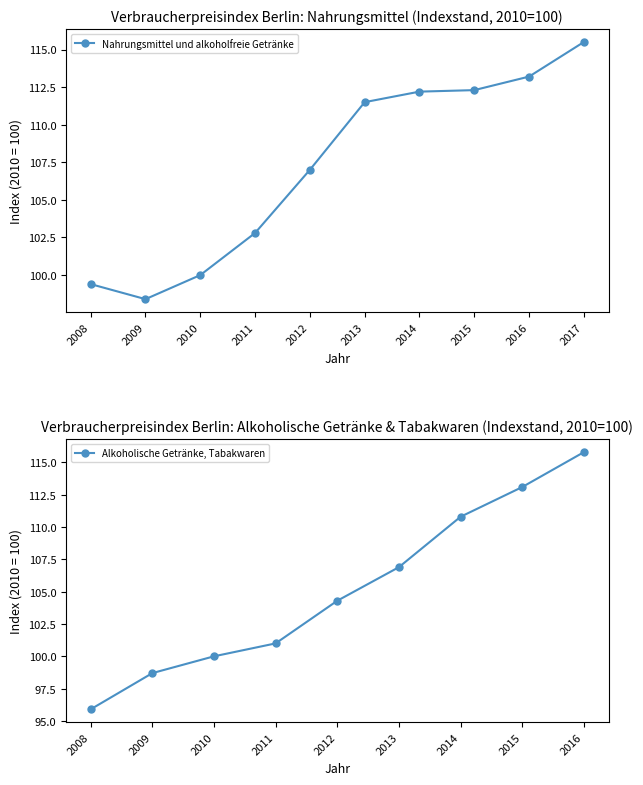

At which category does the chart reach its peak across all series?

2017